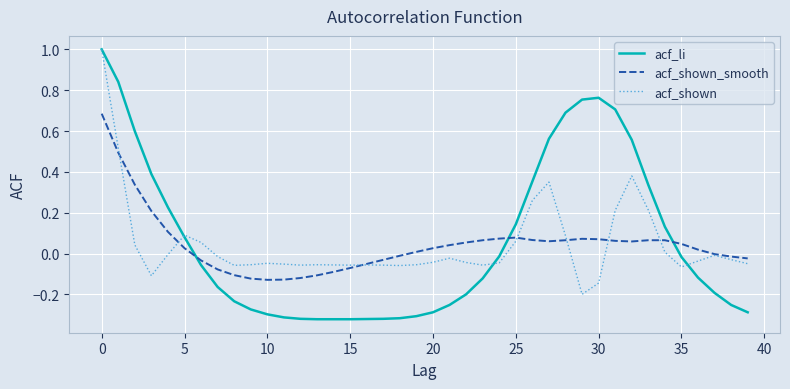

What is the highest value of the acf_li series?

1.0